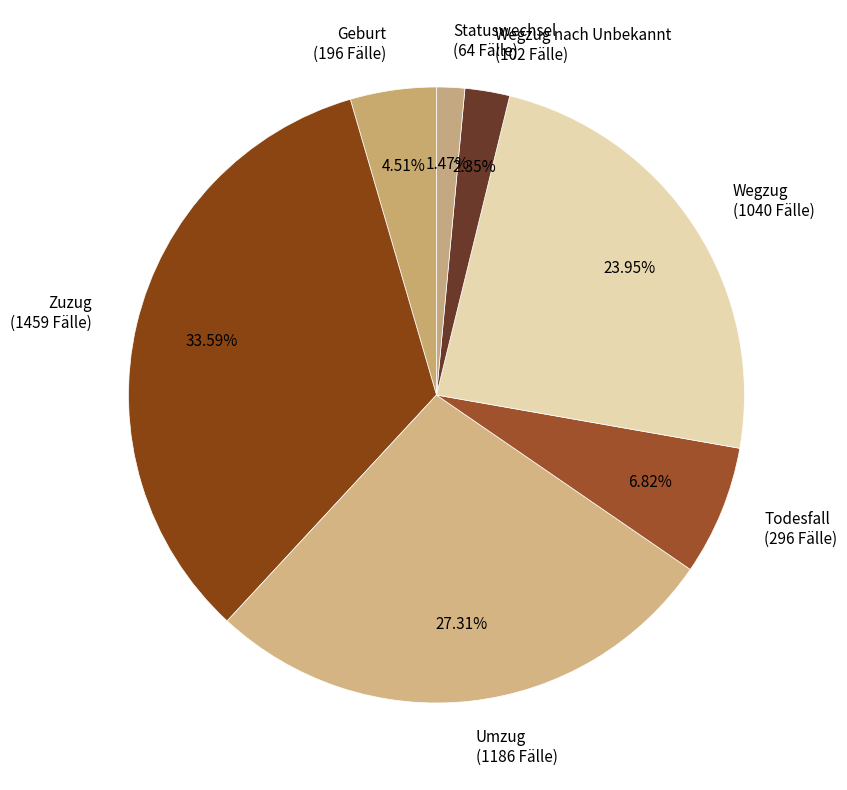

Is Geburt (196 Fälle) the majority of the pie?

No